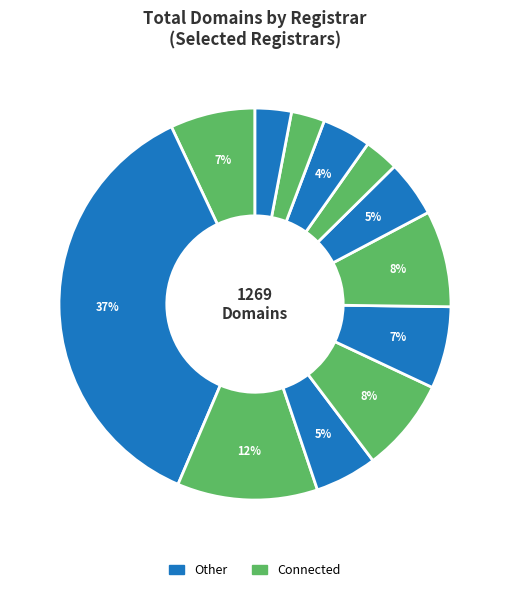

To the nearest percent, what is the average slice percentage?

8%